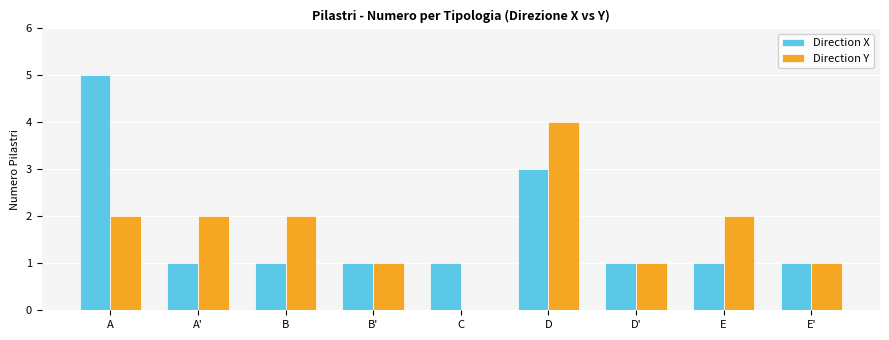

Is it true that Direction Y equals 1 at E'?

True